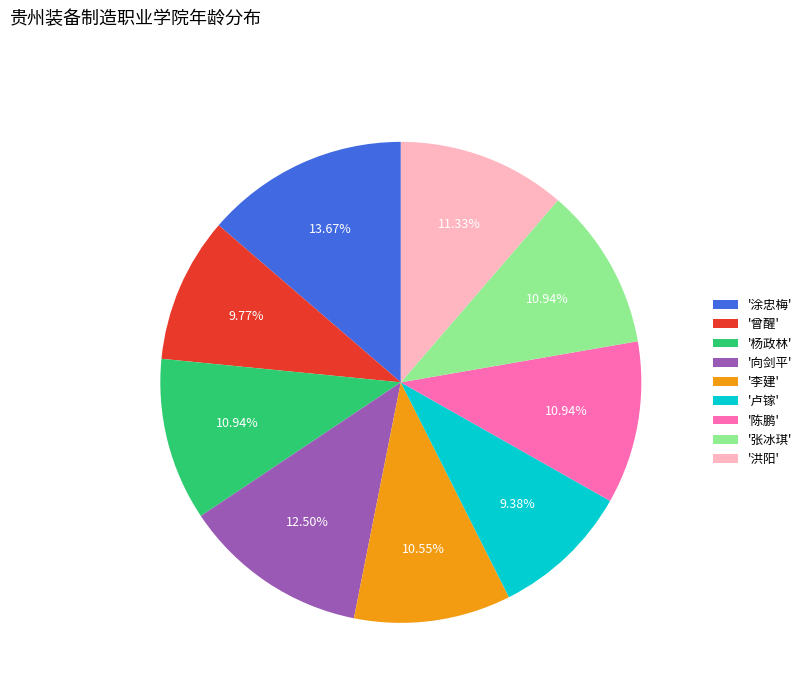

Does '曾醒' represent more than half of the total?

No